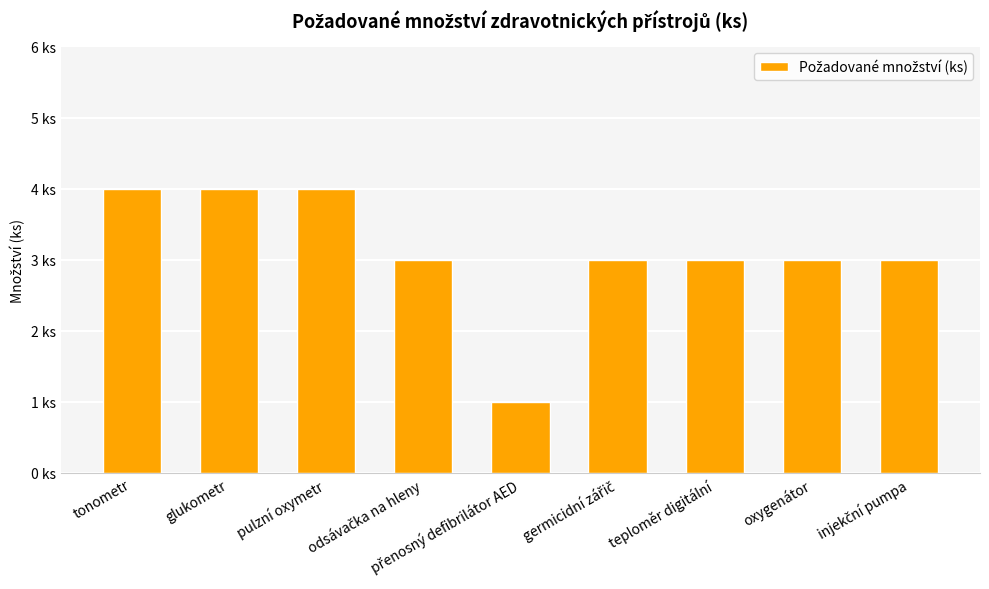

Which label corresponds to the smallest value in the chart?

přenosný defibrilátor AED